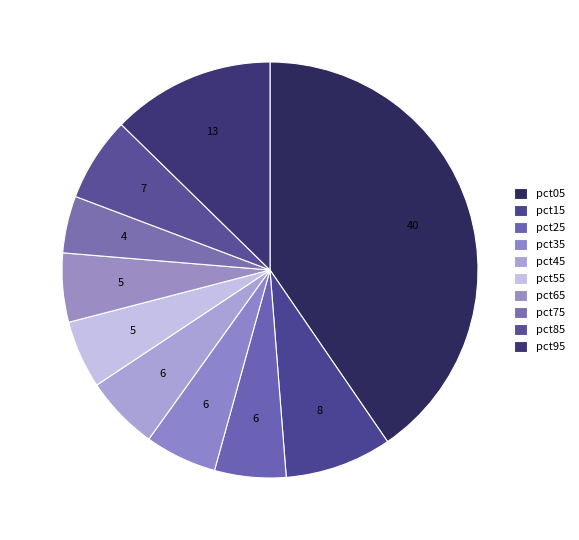

What percentage is the pct95 slice, to the nearest percent?

13%